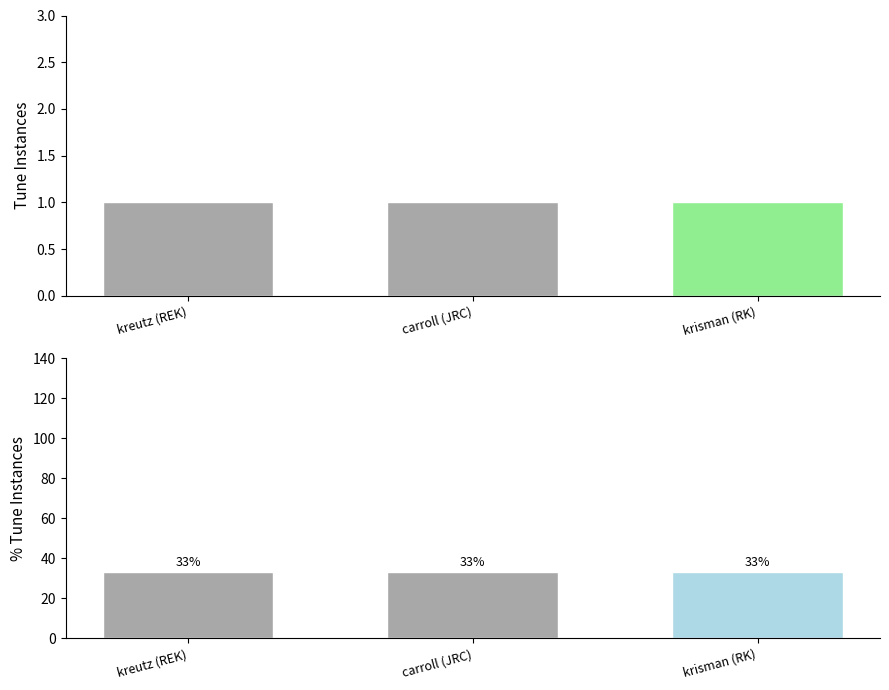

True or false: totalInstances has a value of 1.4 at kreutz (REK).

False